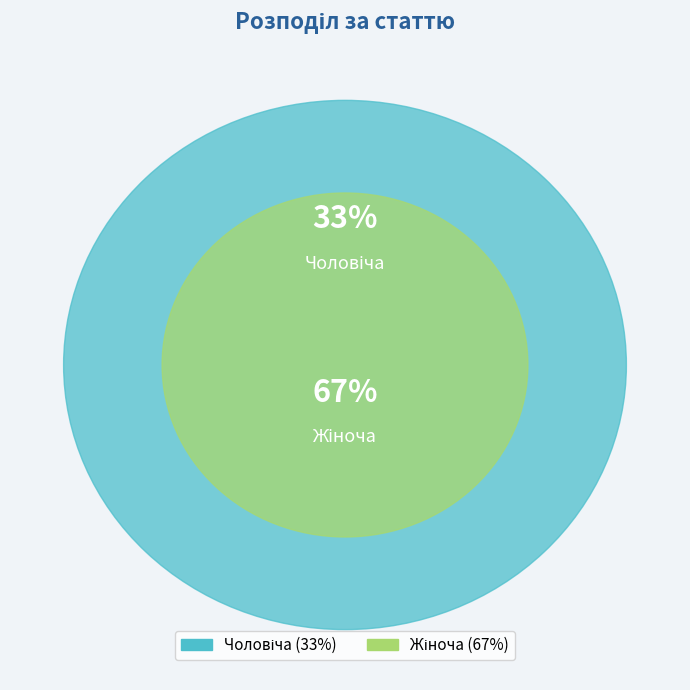

What is the smallest slice in the pie chart?

Чоловіча